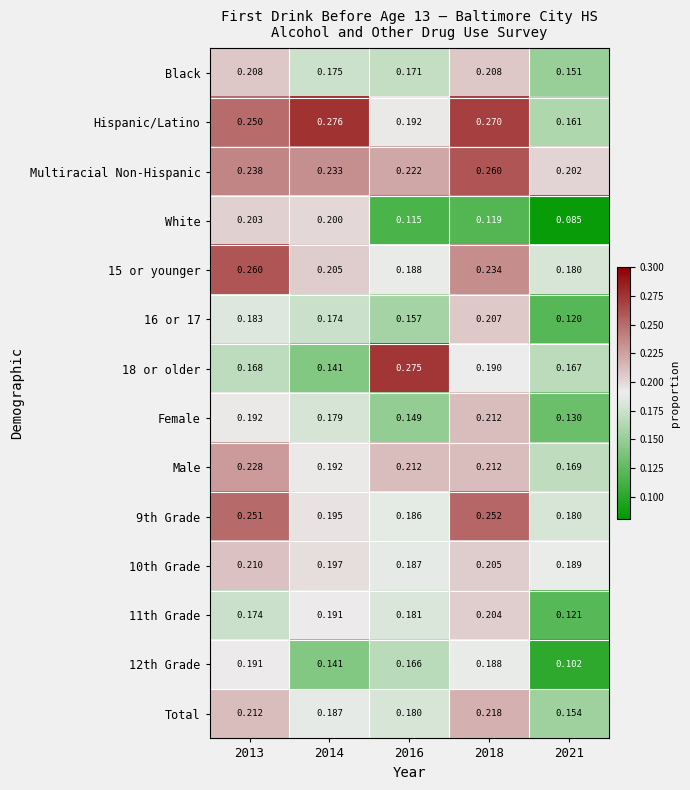

Between 2018 and 2021, which series saw the biggest shift?

Hispanic/Latino